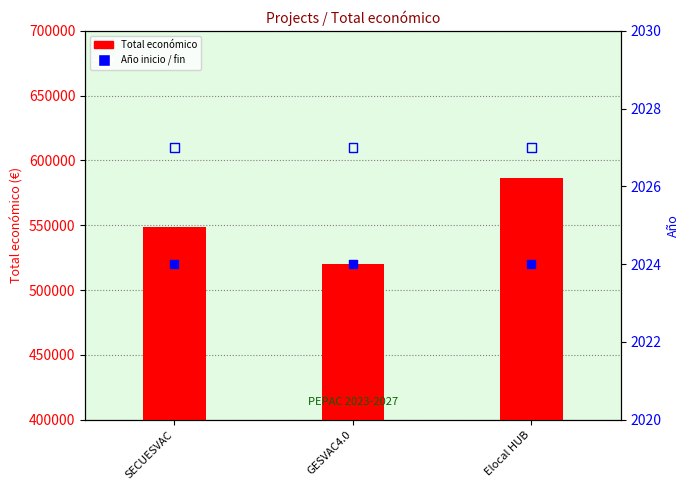

At how many categories does at least one series exceed 9572?

3